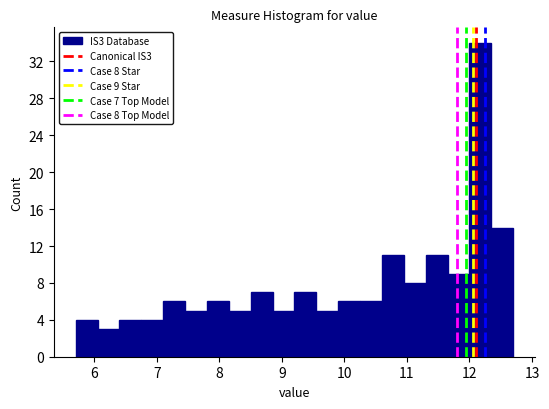

Read against the x-axis, roughly where is the centre of the tallest bar?

12.2